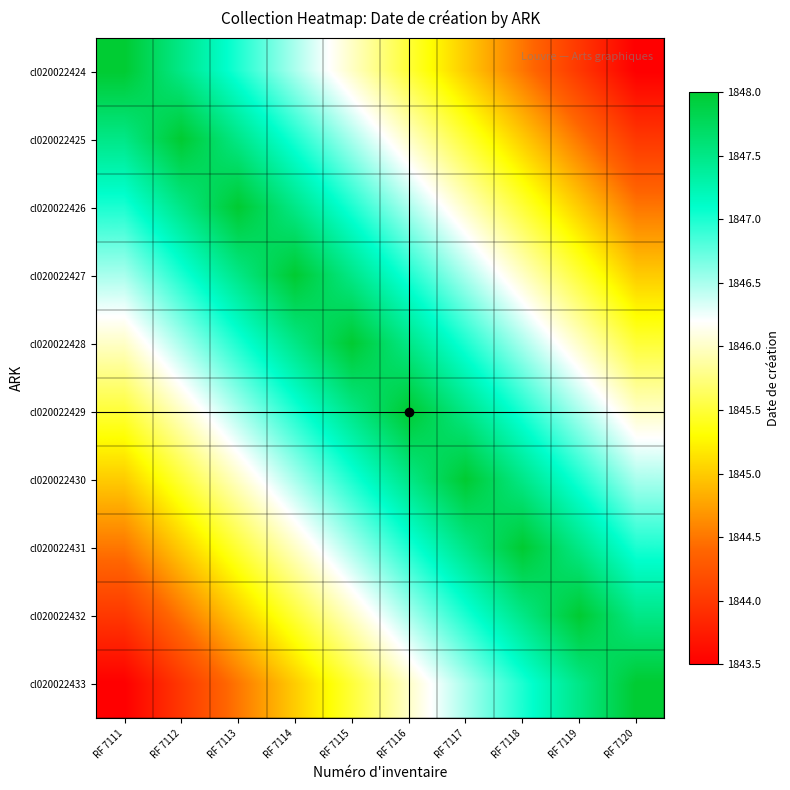

What is the difference between the highest and lowest values at RF 7119?

4.0